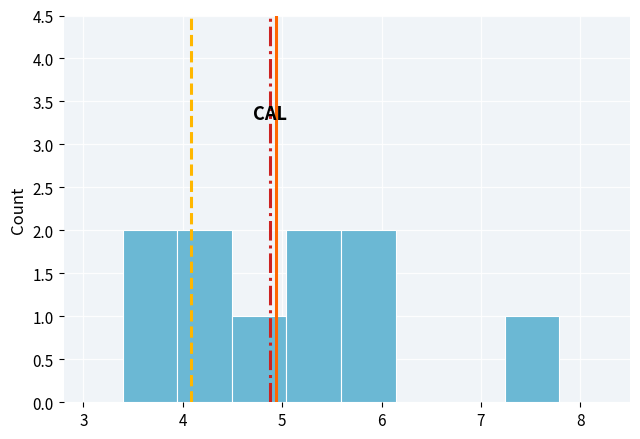

Reading left to right, transcribe this chart: for each bar, give the range it covers on the x-axis and its height. Neither the bar edges nor the heights are printed on the chart, so give them approximately, as read against the axes.

3.4 to 3.9: 2
3.9 to 4.5: 2
4.5 to 5.0: 1
5.0 to 5.6: 2
5.6 to 6.1: 2
6.1 to 6.7: 0
6.7 to 7.2: 0
7.2 to 7.8: 1